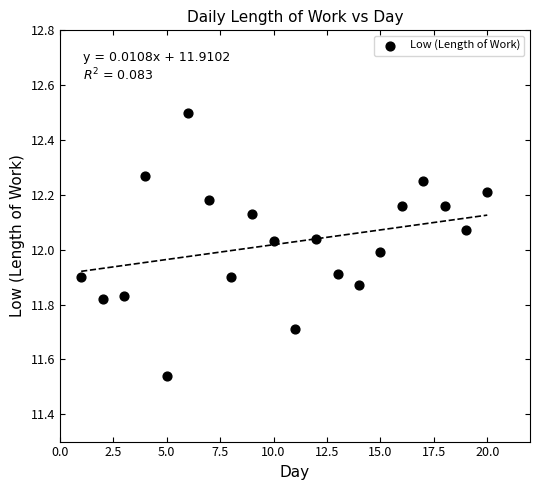

What is the range of X values (max minus min)?

19.0